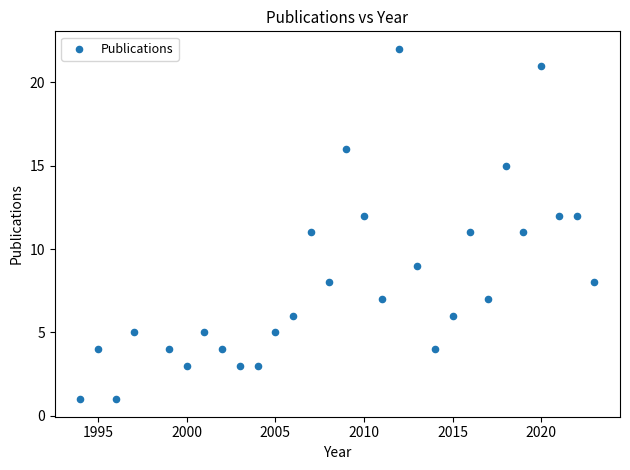

What is the range of Y values (max minus min)?

21